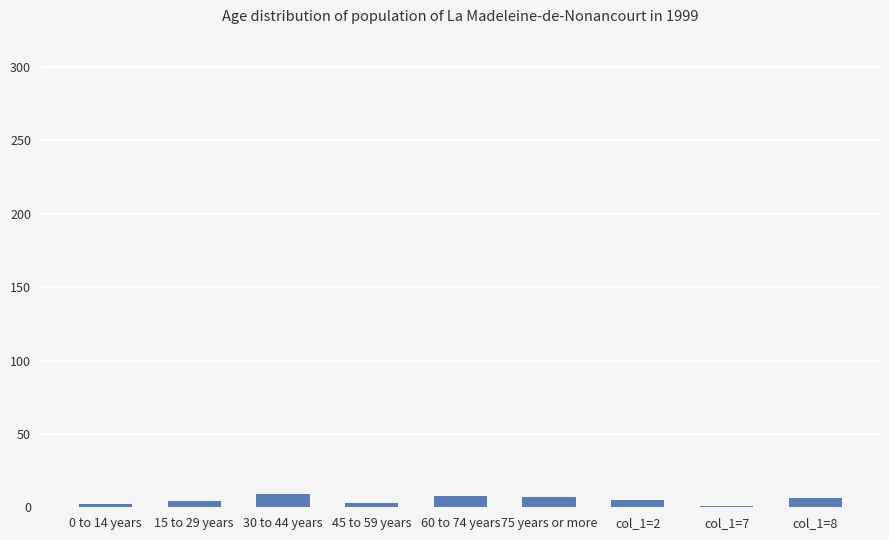

What position from the left is 60 to 74 years?

5